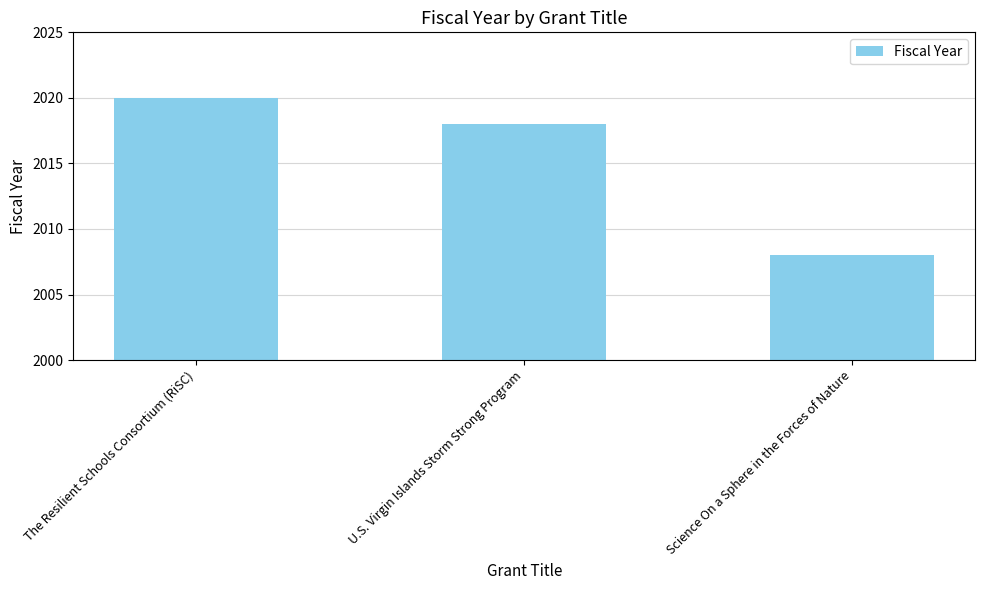

How many distinct data groups are displayed?

1